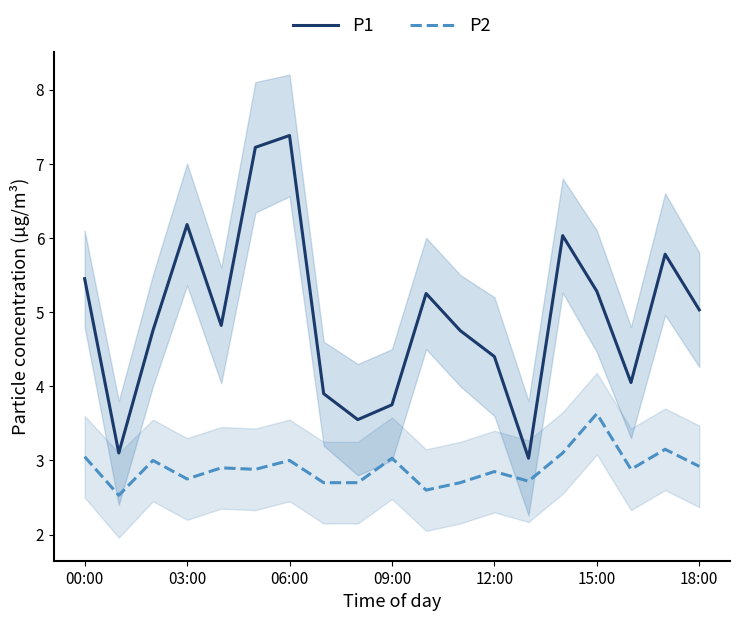

The P1 series shows 7.4 at 06:00. True or false?

True